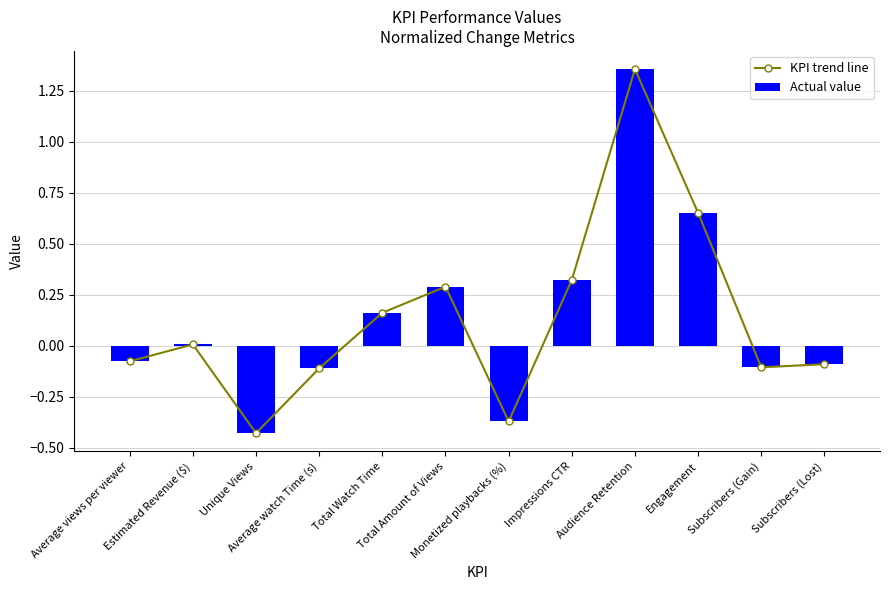

Reading left to right, what are all the values shown in this chart?

KPI trend line: Average views per viewer=-0.1	Estimated Revenue ($)=0.0	Unique Views=-0.4	Average watch Time (s)=-0.1	Total Watch Time=0.2	Total Amount of Views=0.3	Monetized playbacks (%)=-0.4	Impressions CTR=0.3	Audience Retention=1.4	Engagement=0.7	Subscribers (Gain)=-0.1	Subscribers (Lost)=-0.1
Actual value: Average views per viewer=-0.1	Estimated Revenue ($)=0.0	Unique Views=-0.4	Average watch Time (s)=-0.1	Total Watch Time=0.2	Total Amount of Views=0.3	Monetized playbacks (%)=-0.4	Impressions CTR=0.3	Audience Retention=1.4	Engagement=0.7	Subscribers (Gain)=-0.1	Subscribers (Lost)=-0.1